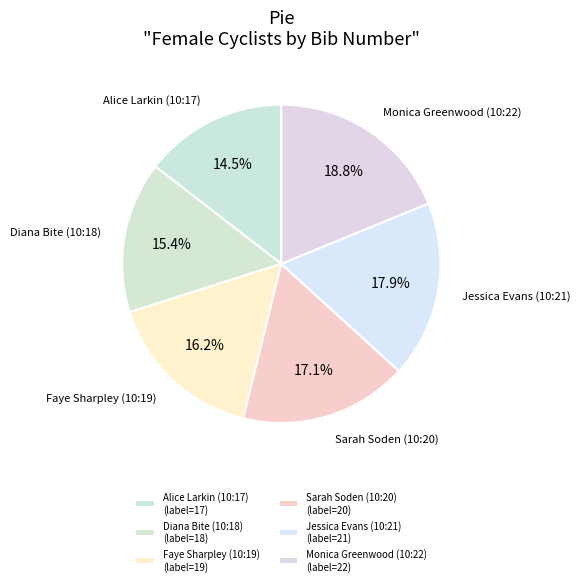

Count the number of slices in the pie.

6